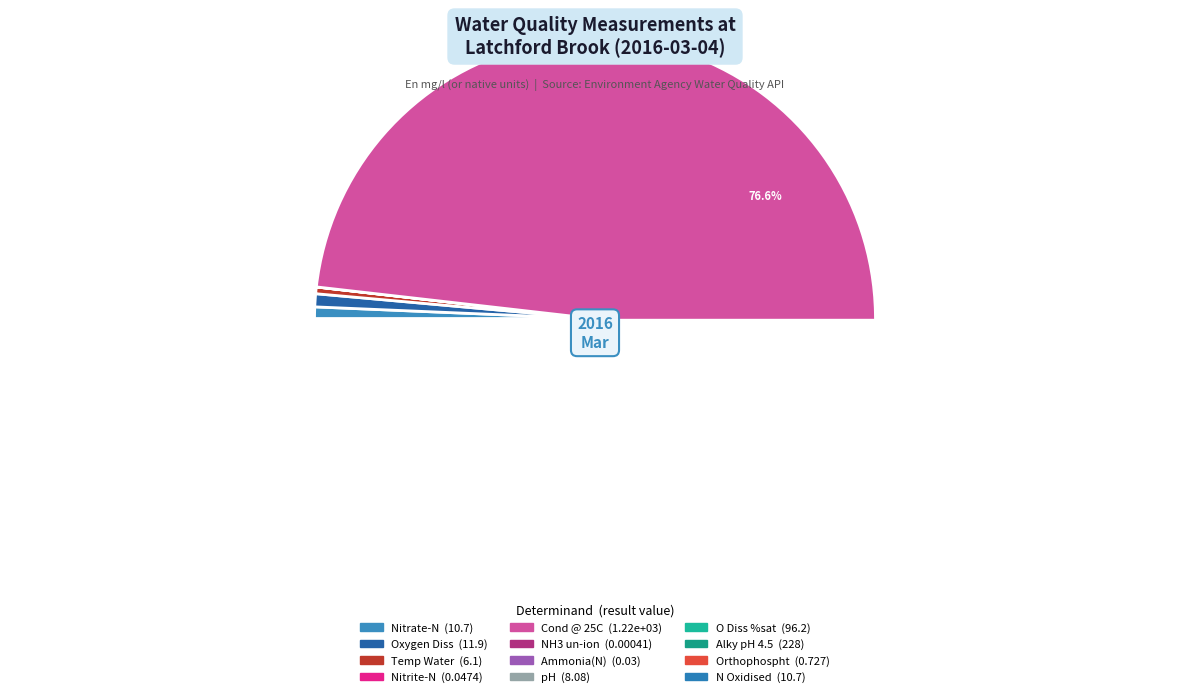

Is there a majority slice in this chart?

Yes